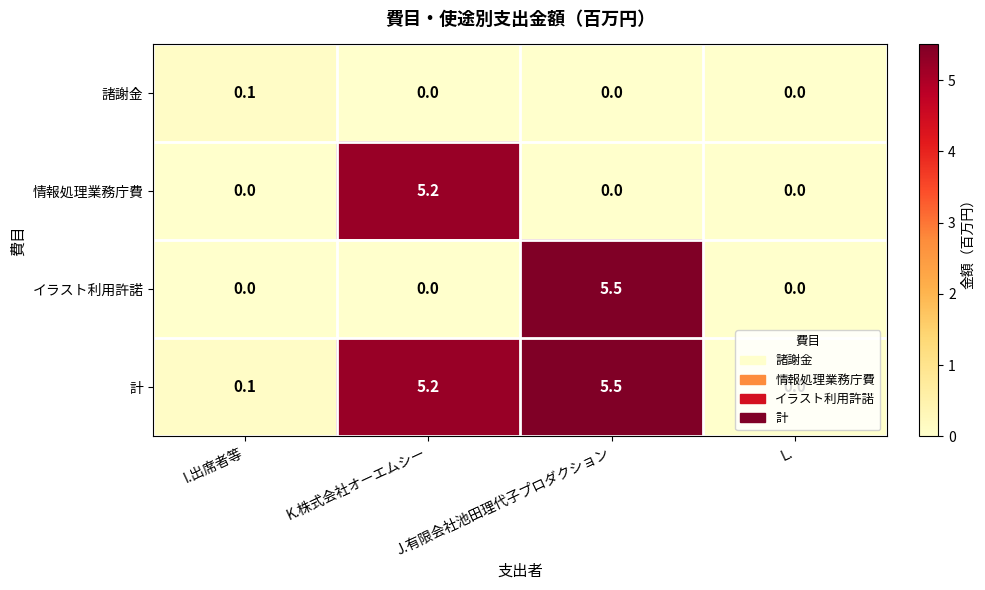

How many 諸謝金 values are between 0 and 1?

4